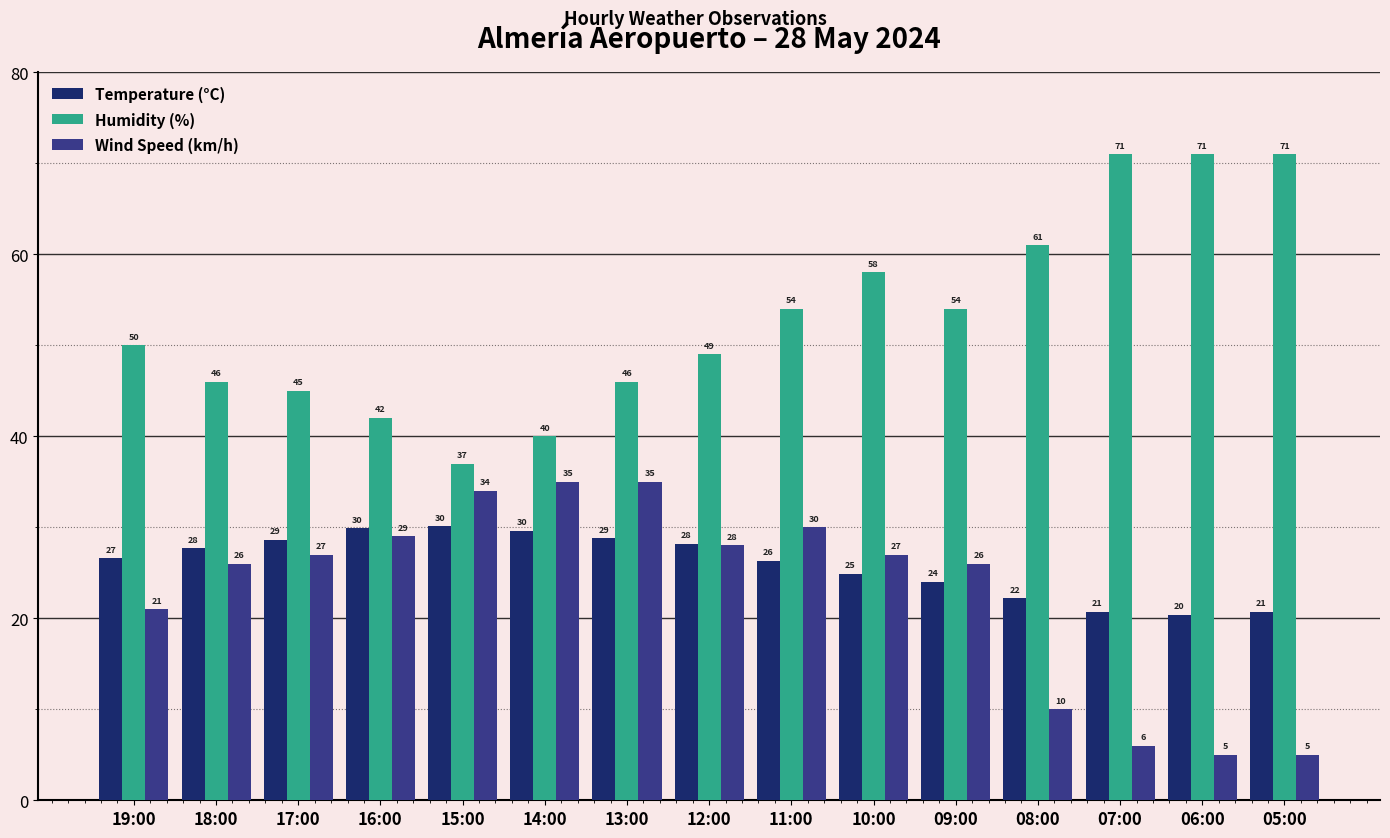

Read the Humidity (%) value at 06:00.

71.0